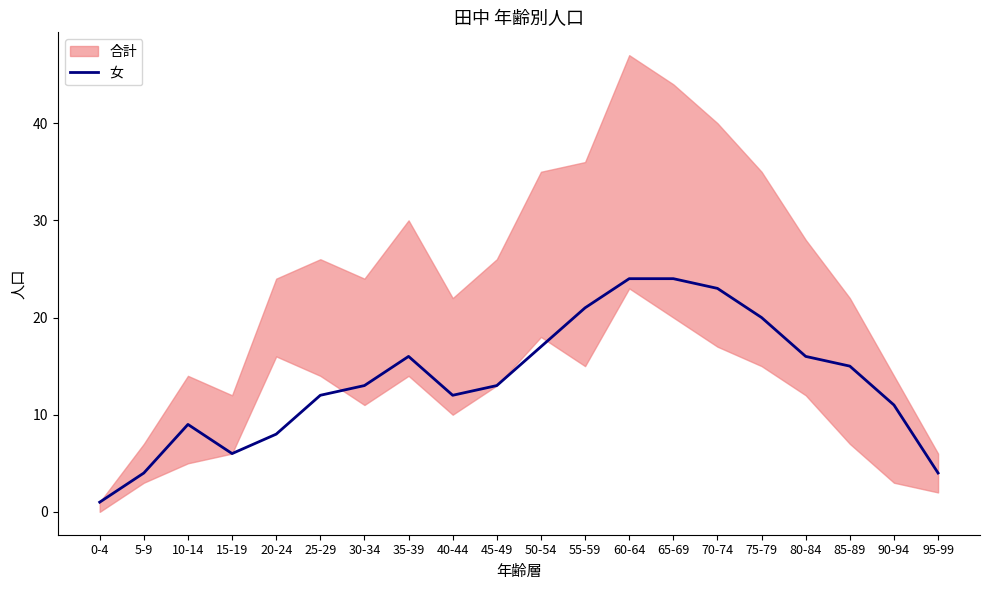

The 女 series shows 4 at 5-9. True or false?

True